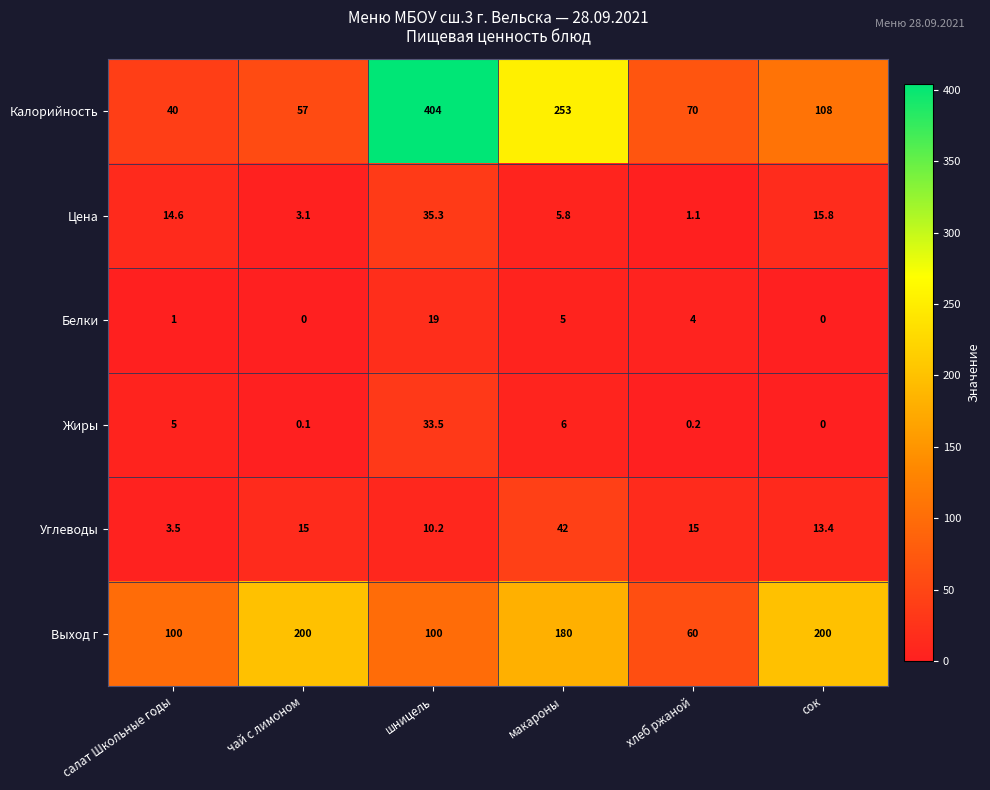

Read the Цена value at хлеб ржаной.

1.1